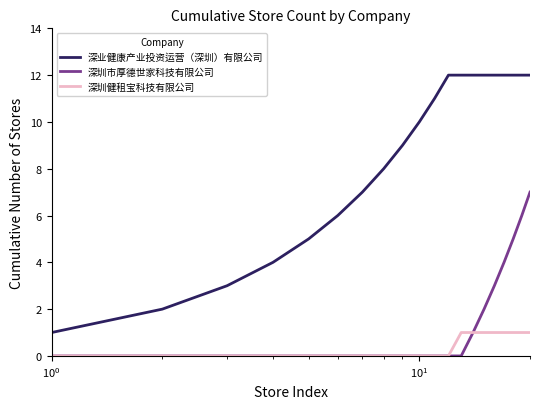

What is the highest value of the 深圳市厚德世家科技有限公司 series?

7